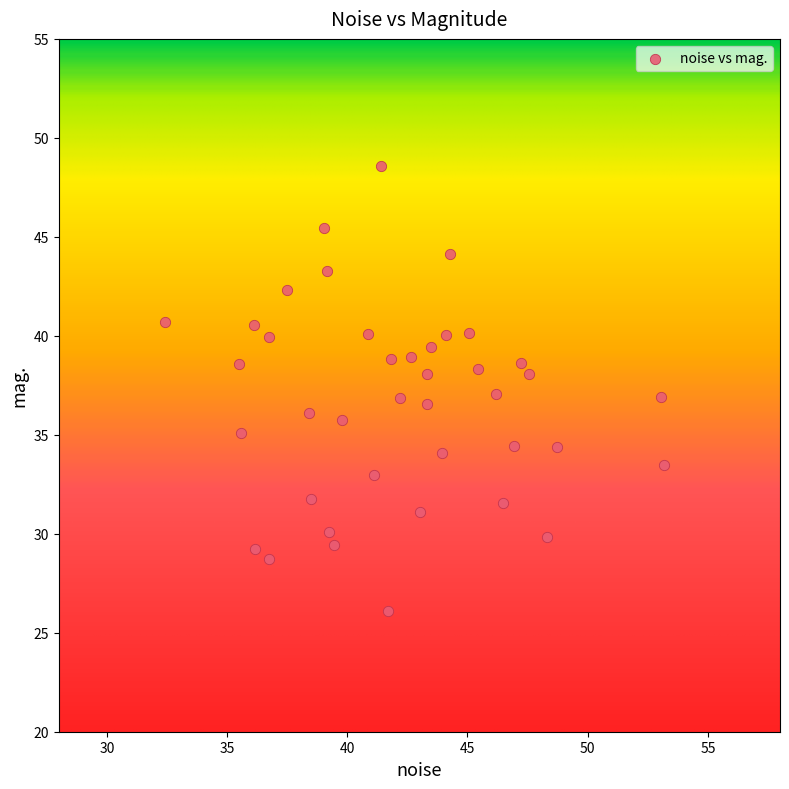

What is the range of Y values (max minus min)?

22.5